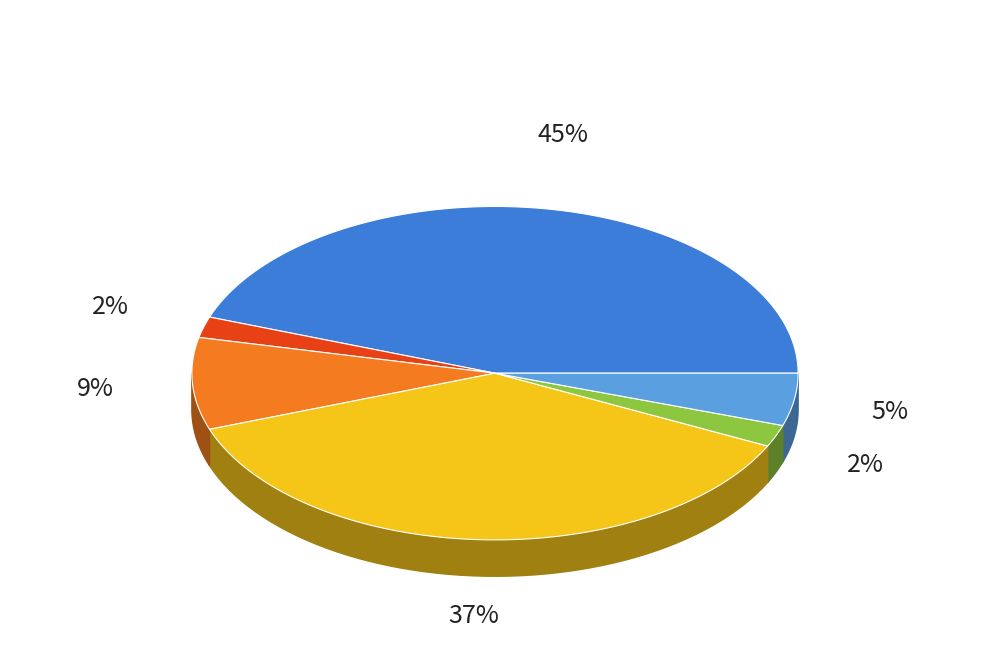

Does any single category account for the majority?

No